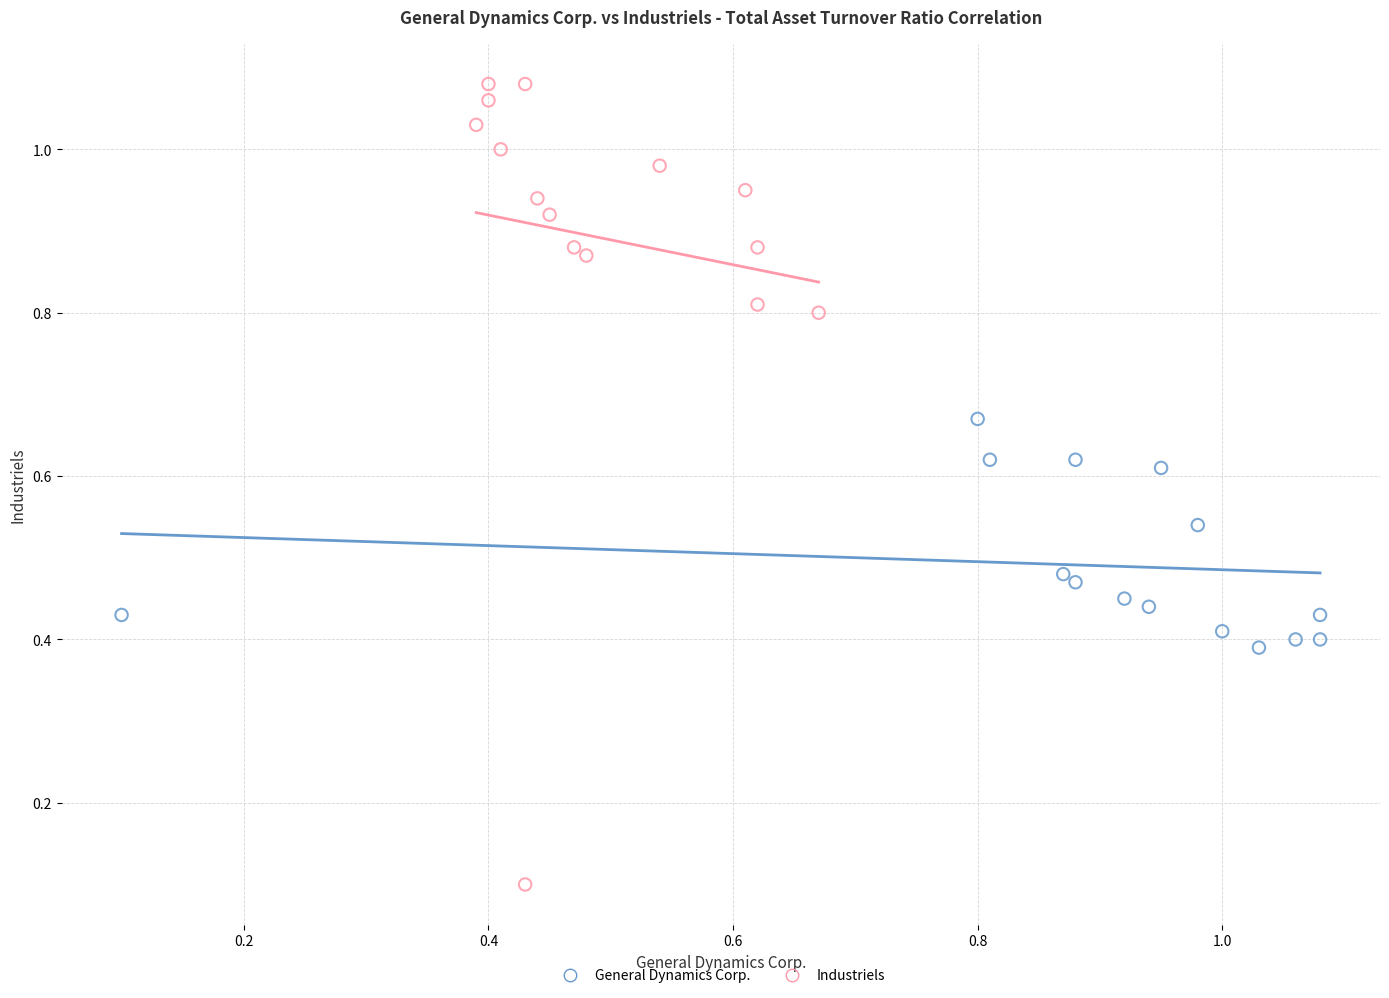

Which series has the widest spread of Y values?

Industriels